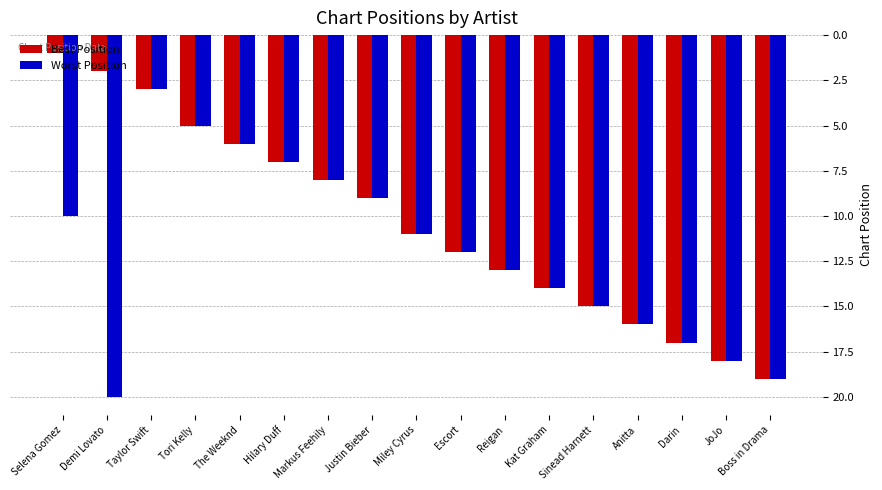

Reading right to left, list all the values displayed in this chart.

Best Position: Boss in Drama=19	JoJo=18	Darin=17	Anitta=16	Sinead Harnett=15	Kat Graham=14	Reigan=13	Escort=12	Miley Cyrus=11	Justin Bieber=9	Markus Feehily=8	Hilary Duff=7	The Weeknd=6	Tori Kelly=5	Taylor Swift=3	Demi Lovato=2	Selena Gomez=1
Worst Position: Boss in Drama=19	JoJo=18	Darin=17	Anitta=16	Sinead Harnett=15	Kat Graham=14	Reigan=13	Escort=12	Miley Cyrus=11	Justin Bieber=9	Markus Feehily=8	Hilary Duff=7	The Weeknd=6	Tori Kelly=5	Taylor Swift=3	Demi Lovato=20	Selena Gomez=10